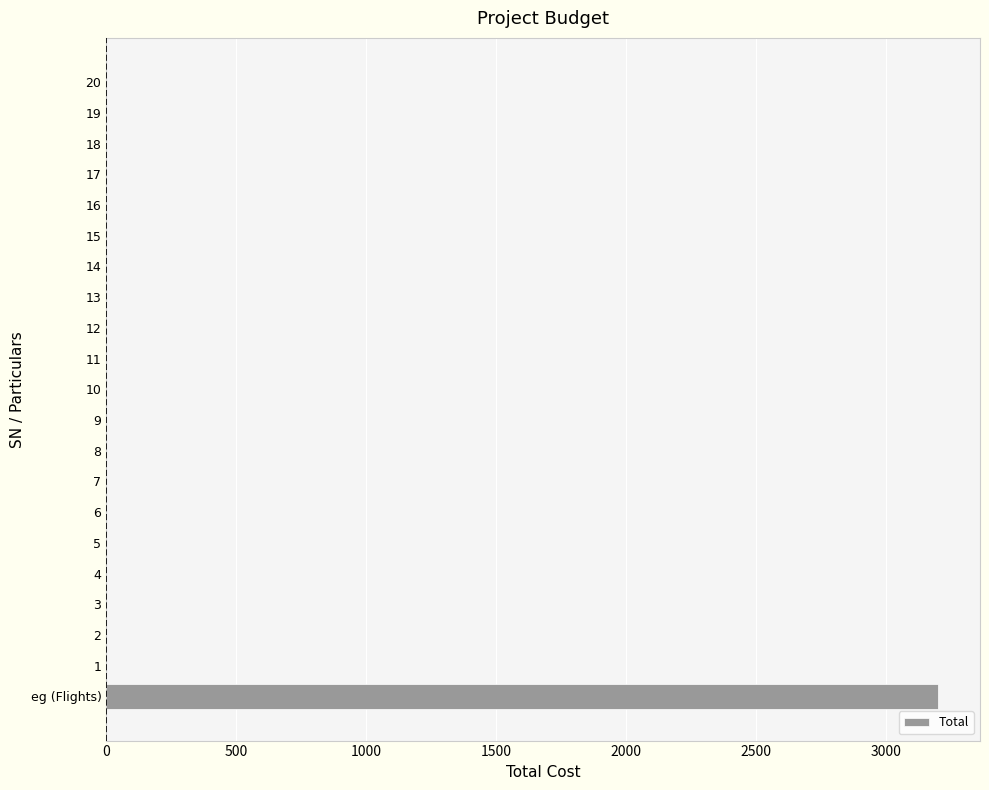

What is the average value?

152